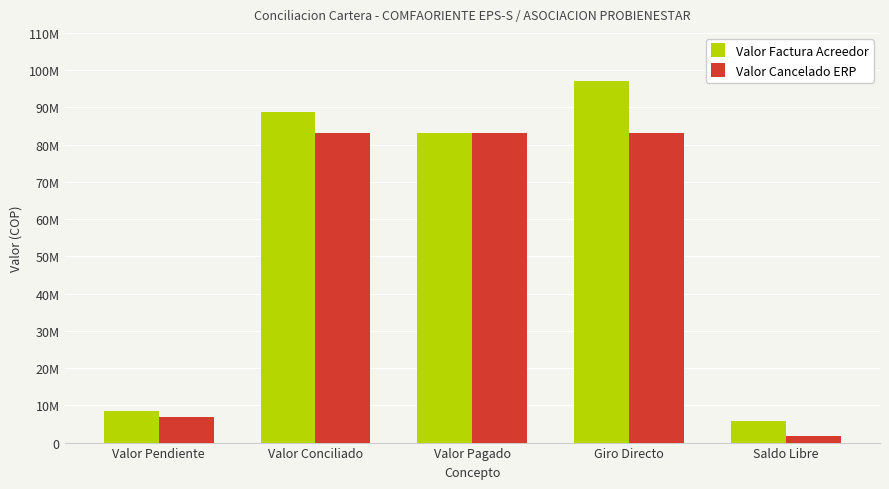

List the series in order of their overall mean, highest first.

Valor Factura Acreedor, Valor Cancelado ERP